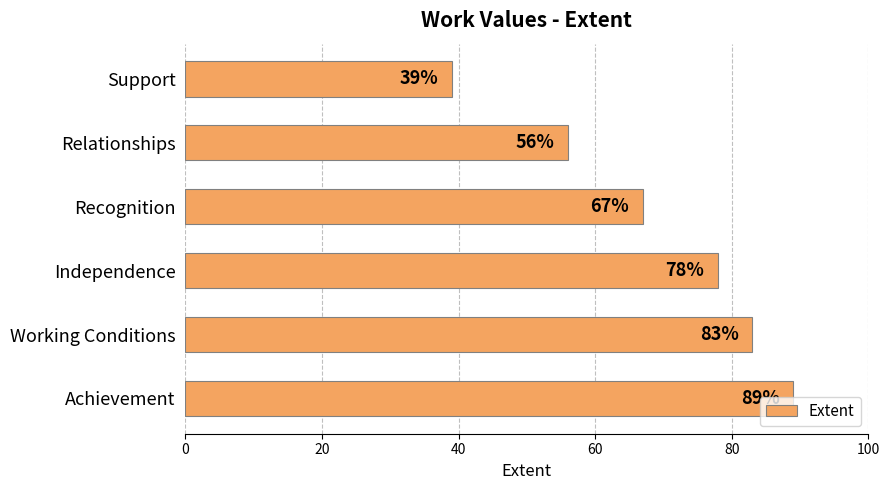

How many values are between 56 and 83?

4